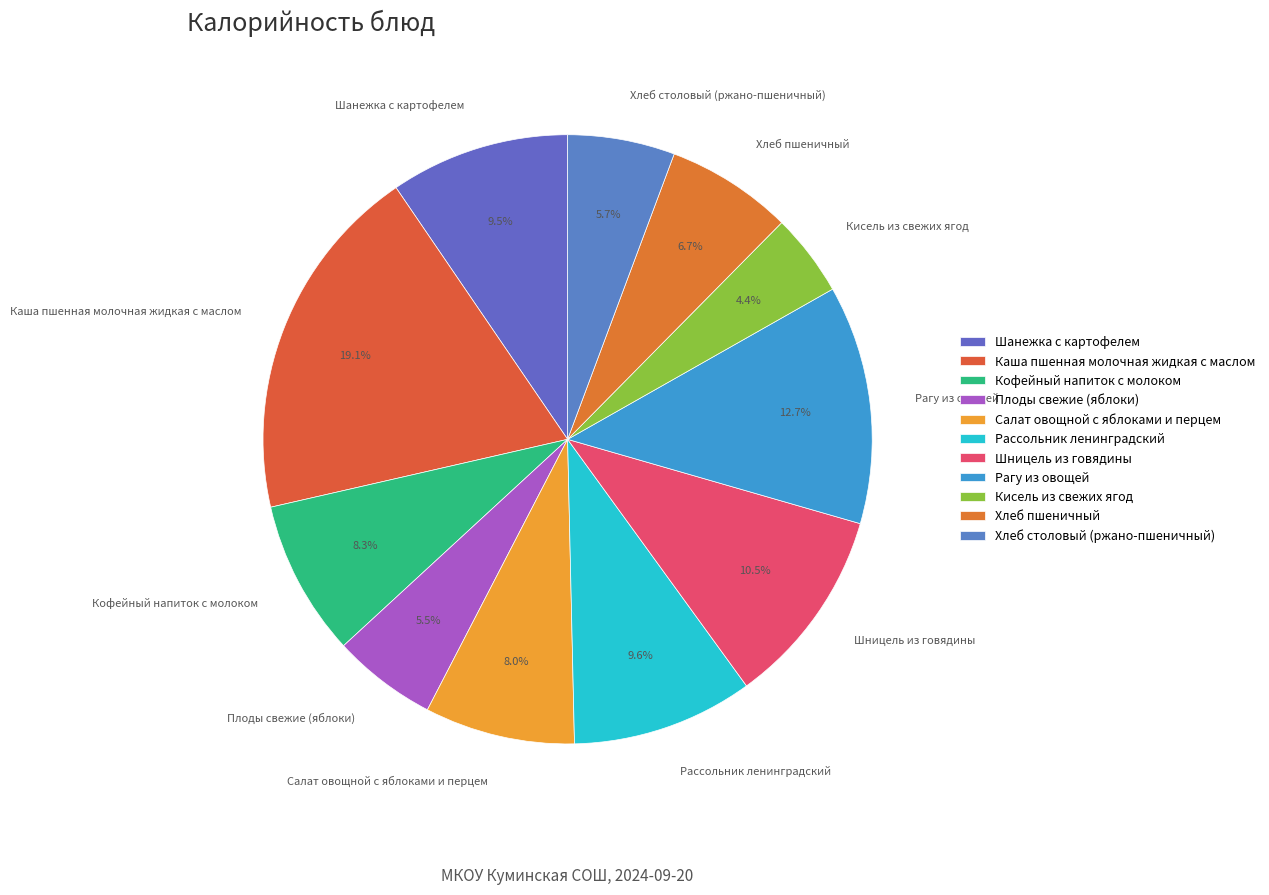

What percentage is the Рассольник ленинградский slice, to the nearest percent?

10%